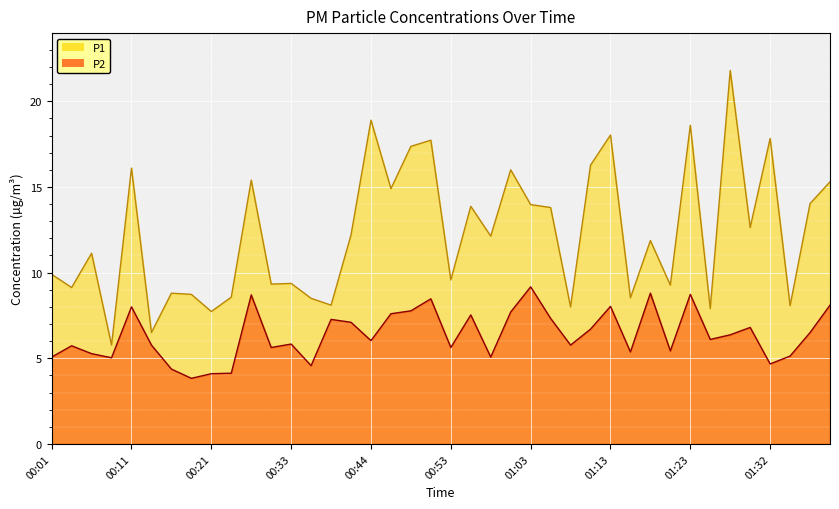

At 01:23, list the series in order from smallest to largest.

P2, P1